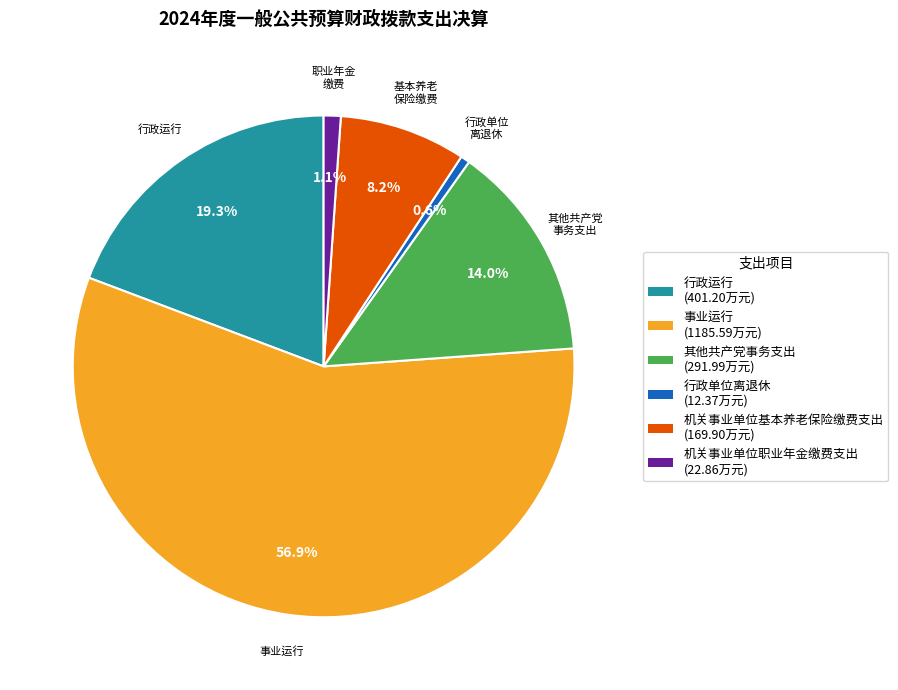

Which slice represents more than half of the pie?

事业运行